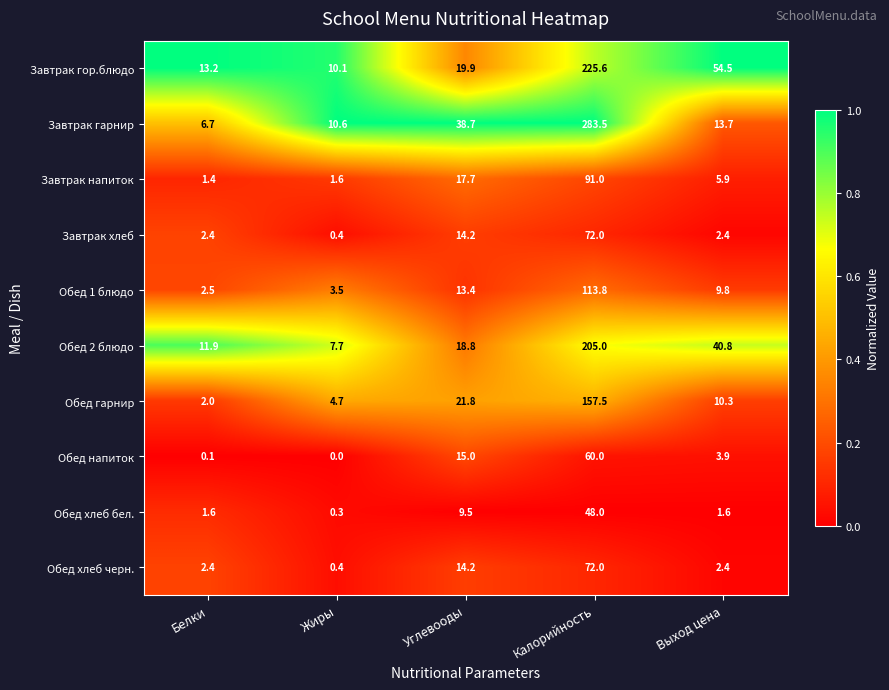

What is the average value of the Завтрак гор.блюдо series?

64.7